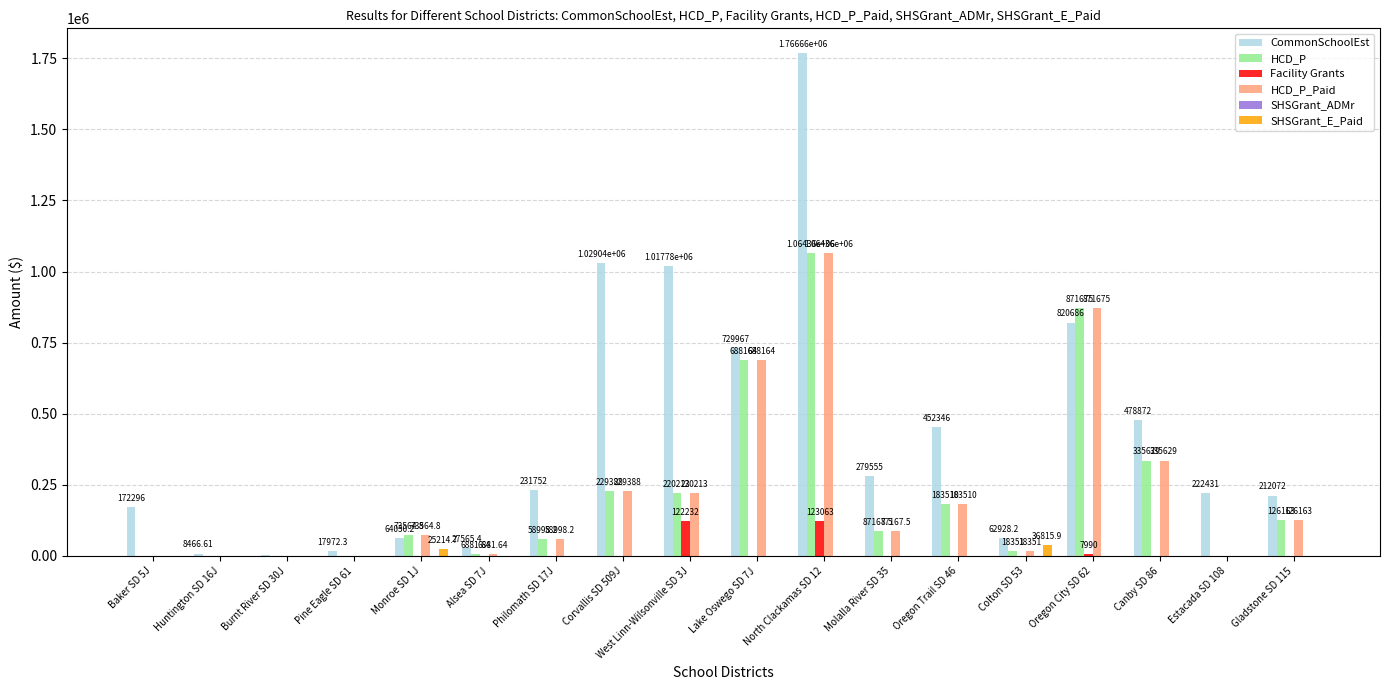

What is the sum of all Facility Grants values?

253285.0